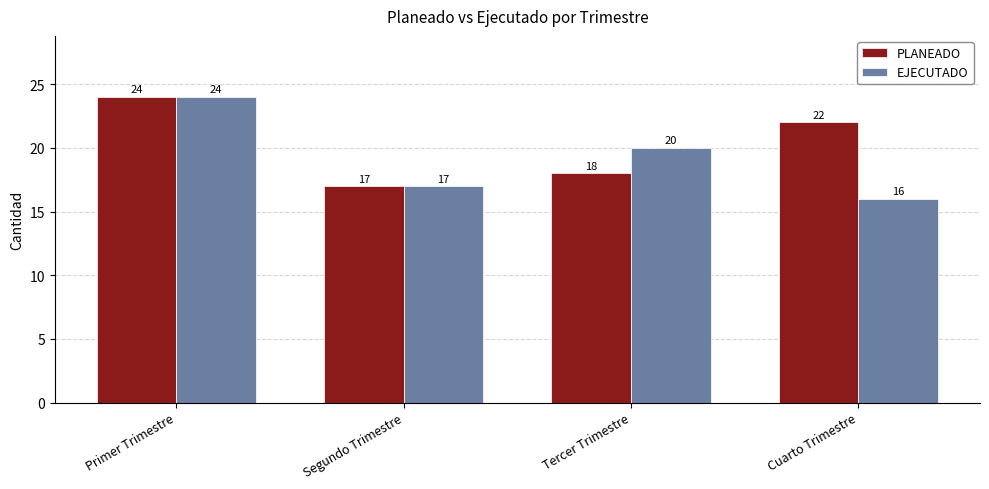

List the labels in order of PLANEADO value, smallest first.

Segundo Trimestre, Tercer Trimestre, Cuarto Trimestre, Primer Trimestre